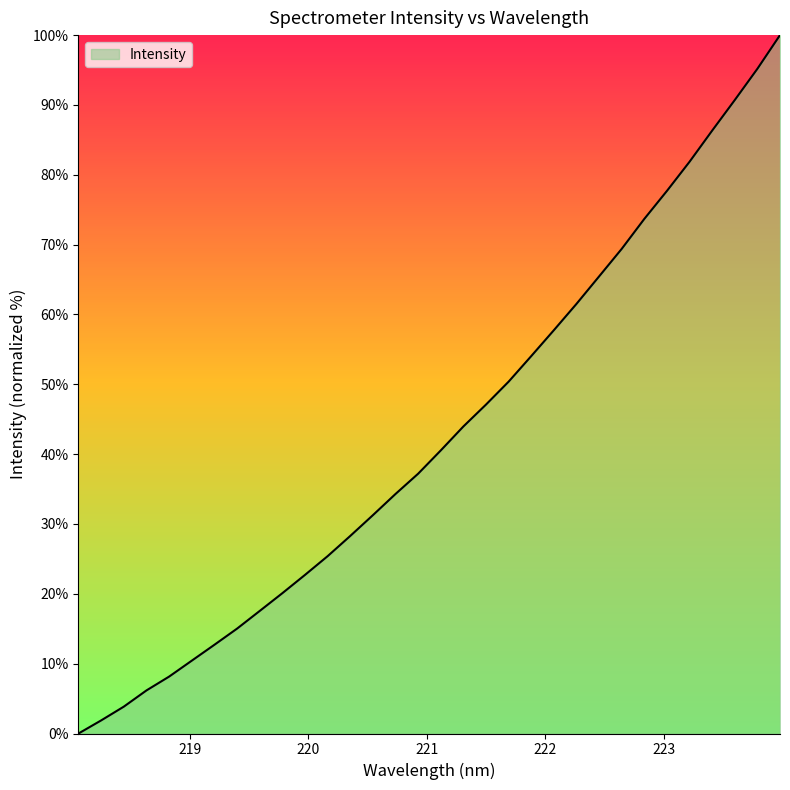

What is the maximum value shown in the chart?

100.0